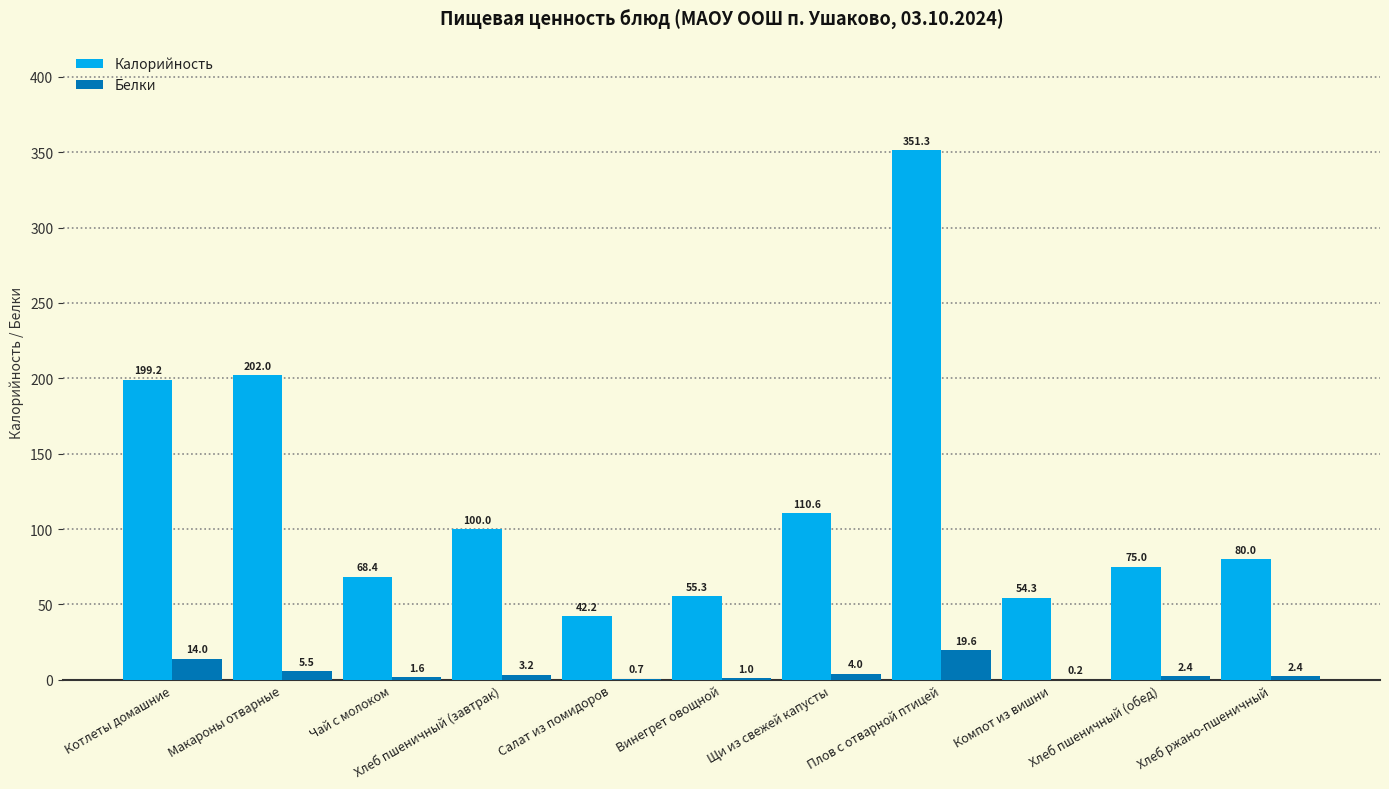

What is the highest value of the Калорийность series?

351.3